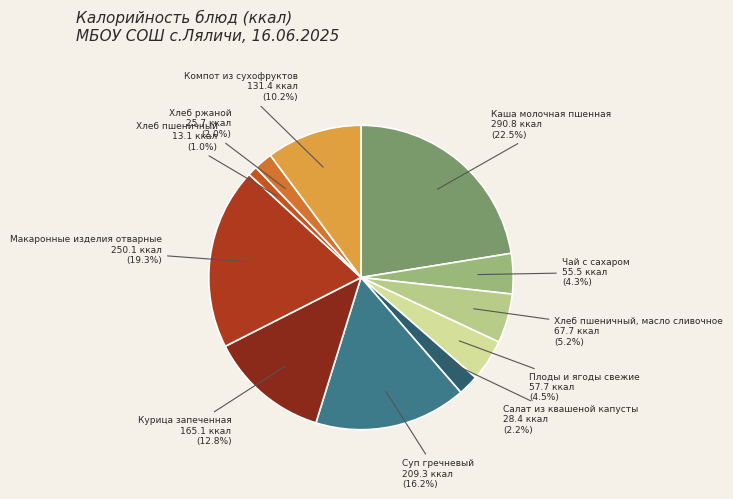

To the nearest percent, what is the combined percentage of Плоды и ягоды свежие and Хлеб пшеничный, масло сливочное?

10%